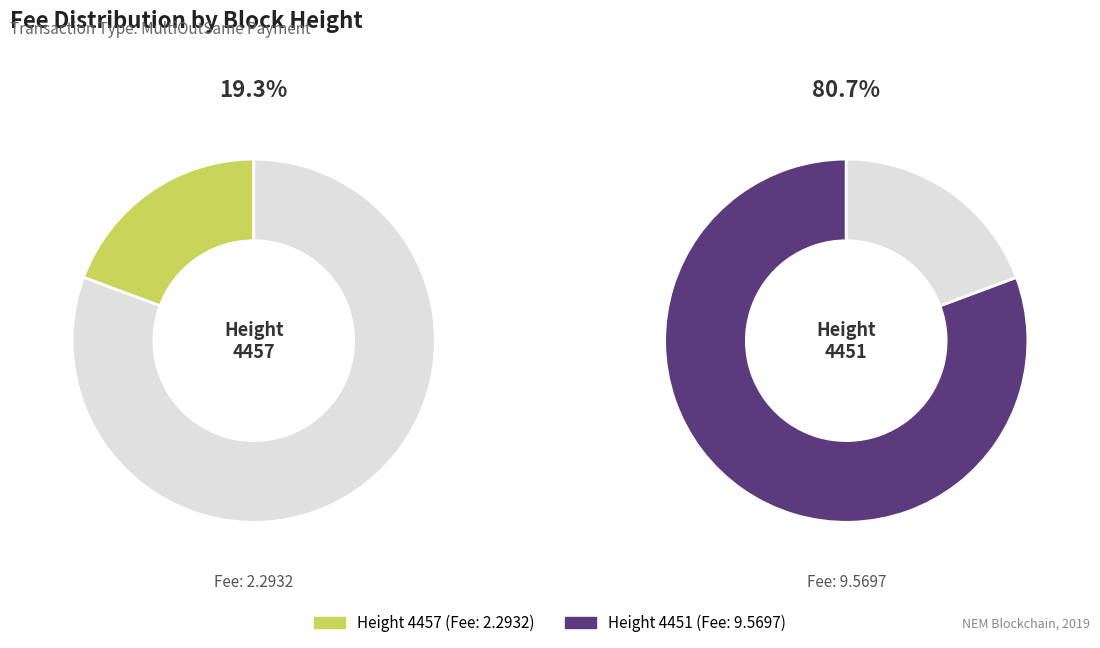

The values slice represents 14% of the pie. True or false?

False